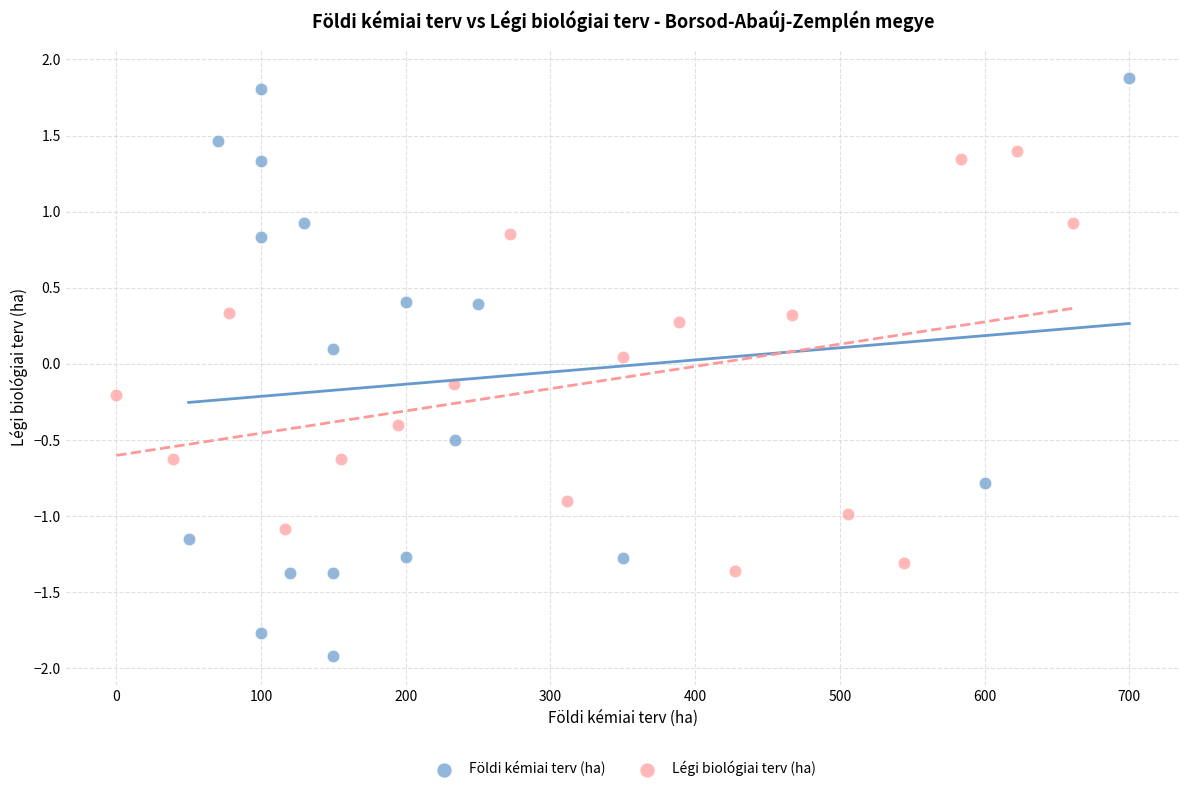

Which series contains the highest Y value?

Földi kémiai terv (ha)